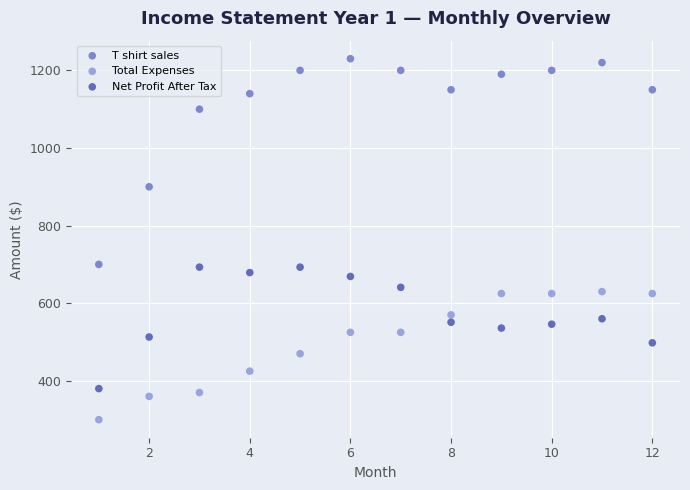

Across all data points, what is the range of Y values (max minus min)?

930